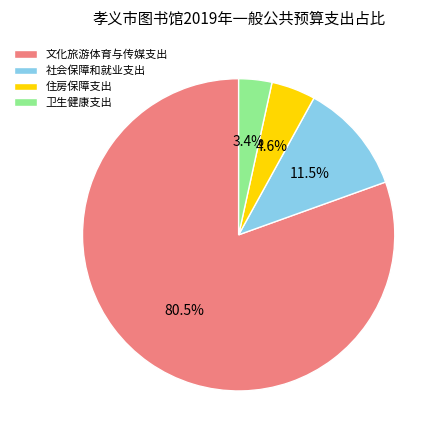

Which has a higher value, 卫生健康支出 or 住房保障支出?

住房保障支出